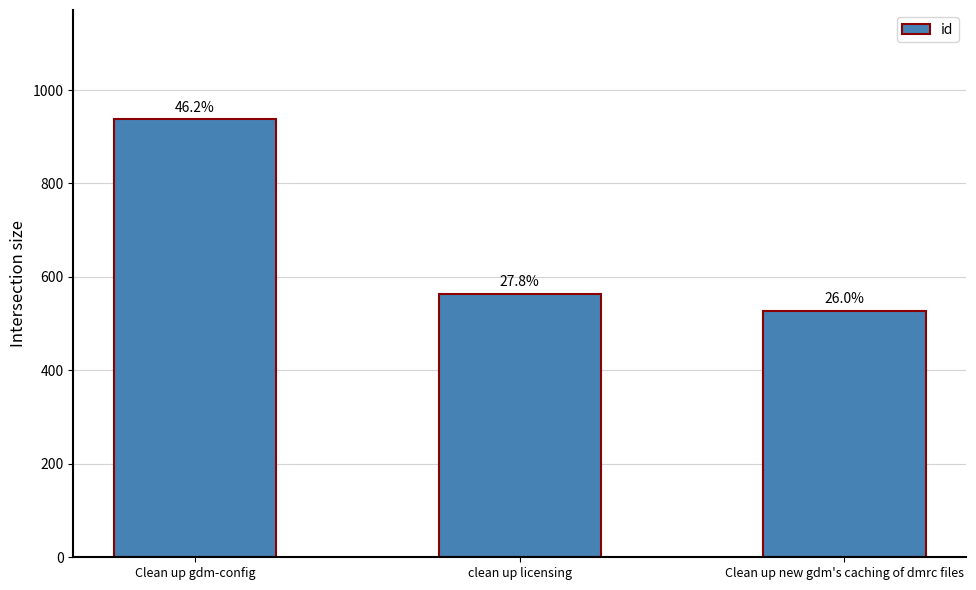

How many bars are there in total?

3